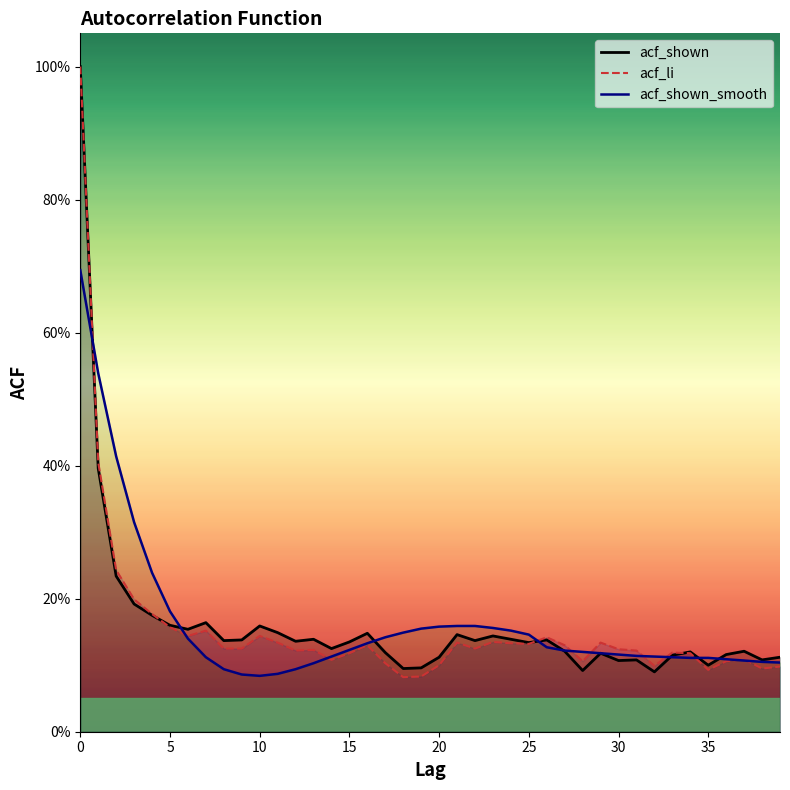

How many intersections are there between acf_li and acf_shown_smooth?

11